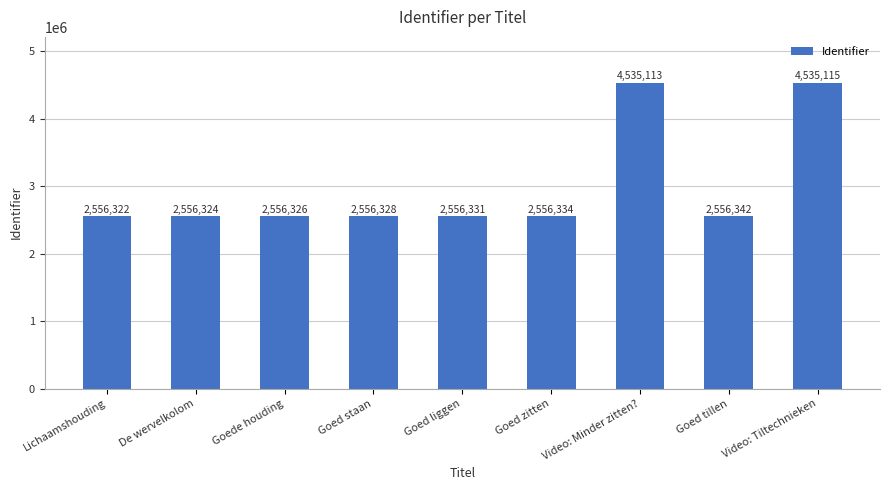

What is the smallest value displayed?

2556322